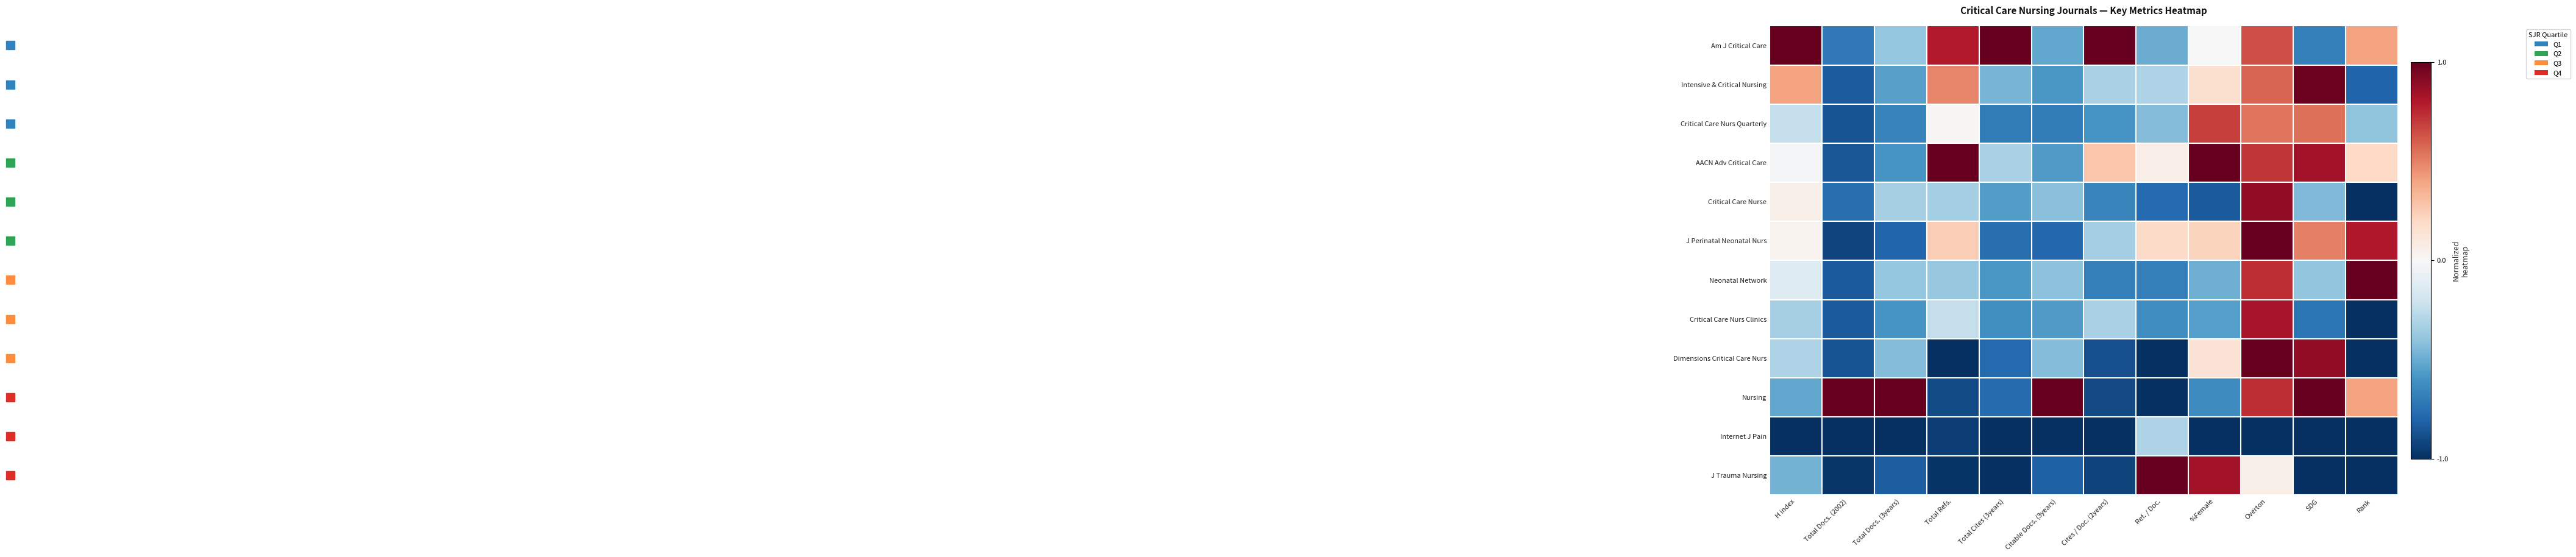

Reading left to right, list all the values displayed in this chart.

Am J Critical Care: H index=1.0	Total Docs. (2002)=-0.7	Total Docs. (3years)=-0.4	Total Refs.=0.8	Total Cites (3years)=1.0	Citable Docs. (3years)=-0.5	Cites / Doc. (2years)=1.0	Ref. / Doc.=-0.5	%Female=0.0	Overton=0.6	SDG=-0.7	Rank=0.4
Intensive & Critical Nursing: H index=0.4	Total Docs. (2002)=-0.8	Total Docs. (3years)=-0.5	Total Refs.=0.5	Total Cites (3years)=-0.5	Citable Docs. (3years)=-0.6	Cites / Doc. (2years)=-0.3	Ref. / Doc.=-0.3	%Female=0.2	Overton=0.6	SDG=1.0	Rank=-0.8
Critical Care Nurs Quarterly: H index=-0.2	Total Docs. (2002)=-0.9	Total Docs. (3years)=-0.7	Total Refs.=0.0	Total Cites (3years)=-0.7	Citable Docs. (3years)=-0.7	Cites / Doc. (2years)=-0.6	Ref. / Doc.=-0.4	%Female=0.7	Overton=0.5	SDG=0.6	Rank=-0.4
AACN Adv Critical Care: H index=-0.0	Total Docs. (2002)=-0.9	Total Docs. (3years)=-0.6	Total Refs.=1.0	Total Cites (3years)=-0.3	Citable Docs. (3years)=-0.6	Cites / Doc. (2years)=0.3	Ref. / Doc.=0.1	%Female=1.0	Overton=0.7	SDG=0.8	Rank=0.2
Critical Care Nurse: H index=0.1	Total Docs. (2002)=-0.8	Total Docs. (3years)=-0.3	Total Refs.=-0.3	Total Cites (3years)=-0.6	Citable Docs. (3years)=-0.4	Cites / Doc. (2years)=-0.7	Ref. / Doc.=-0.8	%Female=-0.8	Overton=0.9	SDG=-0.4	Rank=-1.0
J Perinatal Neonatal Nurs: H index=0.0	Total Docs. (2002)=-0.9	Total Docs. (3years)=-0.8	Total Refs.=0.2	Total Cites (3years)=-0.8	Citable Docs. (3years)=-0.8	Cites / Doc. (2years)=-0.3	Ref. / Doc.=0.2	%Female=0.2	Overton=1.0	SDG=0.5	Rank=0.8
Neonatal Network: H index=-0.1	Total Docs. (2002)=-0.8	Total Docs. (3years)=-0.4	Total Refs.=-0.4	Total Cites (3years)=-0.6	Citable Docs. (3years)=-0.4	Cites / Doc. (2years)=-0.7	Ref. / Doc.=-0.7	%Female=-0.5	Overton=0.7	SDG=-0.4	Rank=1.0
Critical Care Nurs Clinics: H index=-0.3	Total Docs. (2002)=-0.8	Total Docs. (3years)=-0.6	Total Refs.=-0.2	Total Cites (3years)=-0.6	Citable Docs. (3years)=-0.6	Cites / Doc. (2years)=-0.3	Ref. / Doc.=-0.6	%Female=-0.6	Overton=0.8	SDG=-0.7	Rank=-1.0
Dimensions Critical Care Nurs: H index=-0.3	Total Docs. (2002)=-0.9	Total Docs. (3years)=-0.4	Total Refs.=-1.0	Total Cites (3years)=-0.8	Citable Docs. (3years)=-0.4	Cites / Doc. (2years)=-0.9	Ref. / Doc.=-1.0	%Female=0.1	Overton=1.0	SDG=0.9	Rank=-1.0
Nursing: H index=-0.5	Total Docs. (2002)=1.0	Total Docs. (3years)=1.0	Total Refs.=-0.9	Total Cites (3years)=-0.8	Citable Docs. (3years)=1.0	Cites / Doc. (2years)=-0.9	Ref. / Doc.=-1.0	%Female=-0.6	Overton=0.7	SDG=1.0	Rank=0.4
Internet J Pain: H index=-1.0	Total Docs. (2002)=-1.0	Total Docs. (3years)=-1.0	Total Refs.=-0.9	Total Cites (3years)=-1.0	Citable Docs. (3years)=-1.0	Cites / Doc. (2years)=-1.0	Ref. / Doc.=-0.3	%Female=-1.0	Overton=-1.0	SDG=-1.0	Rank=-1.0
J Trauma Nursing: H index=-0.5	Total Docs. (2002)=-1.0	Total Docs. (3years)=-0.8	Total Refs.=-1.0	Total Cites (3years)=-1.0	Citable Docs. (3years)=-0.8	Cites / Doc. (2years)=-0.9	Ref. / Doc.=1.0	%Female=0.8	Overton=0.1	SDG=-1.0	Rank=-1.0